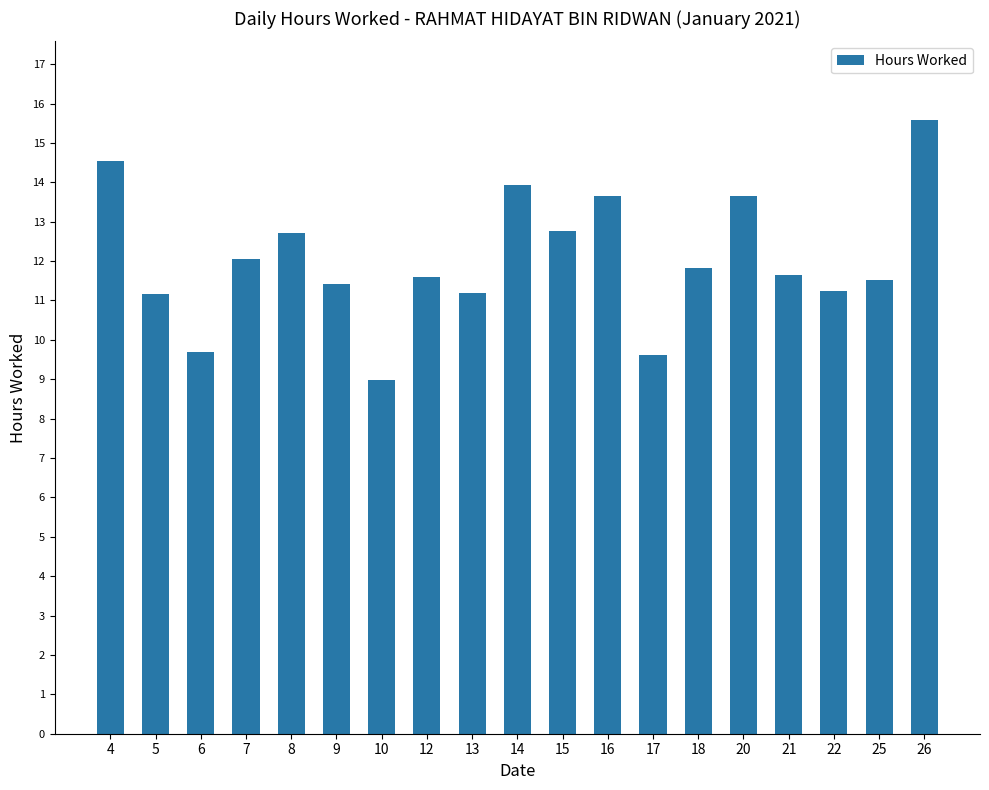

Read the value at 21.

11.7